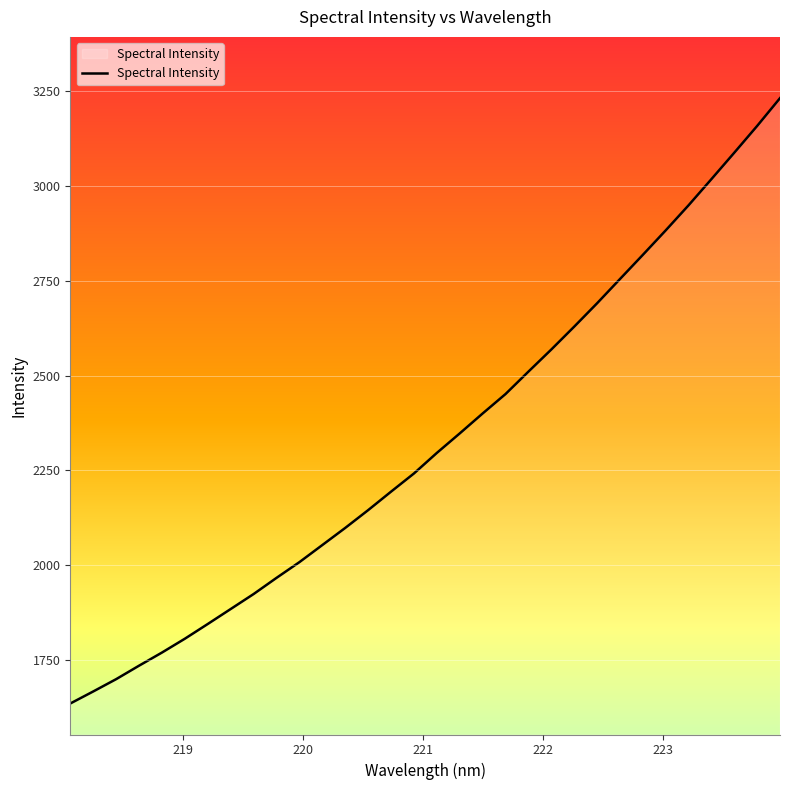

What is the sum of all values?

74458.9